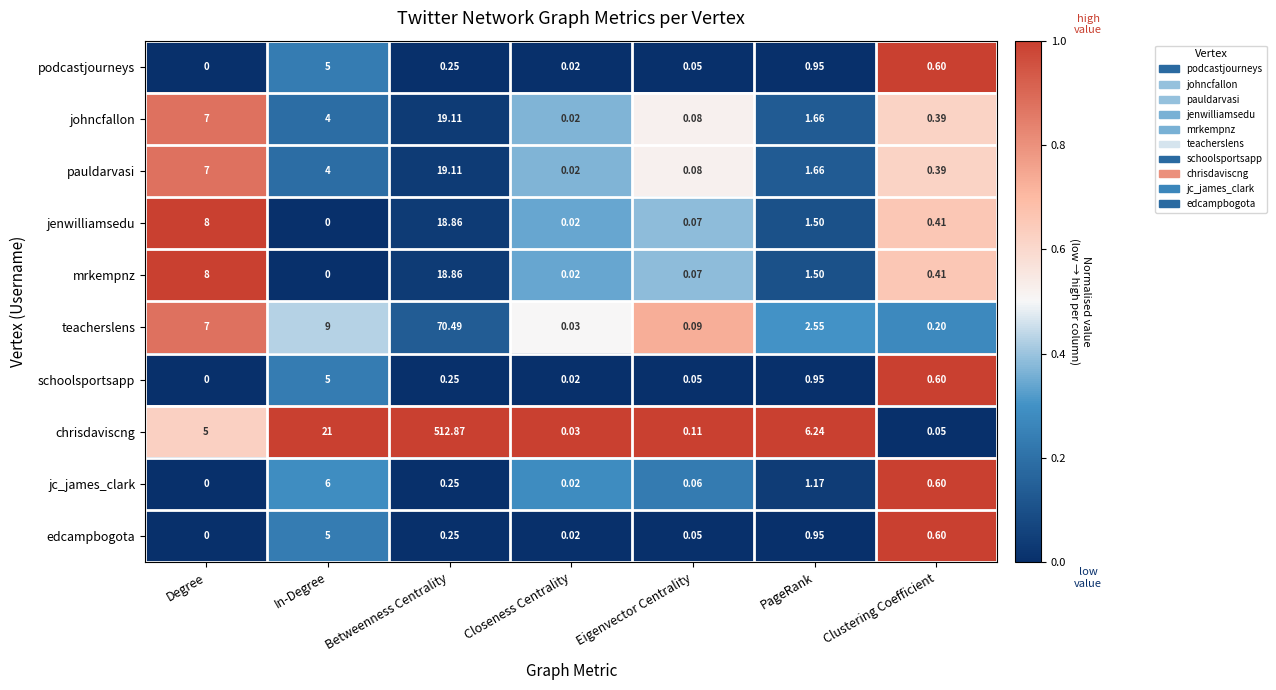

Which label corresponds to the largest value in the chart?

Betweenness Centrality